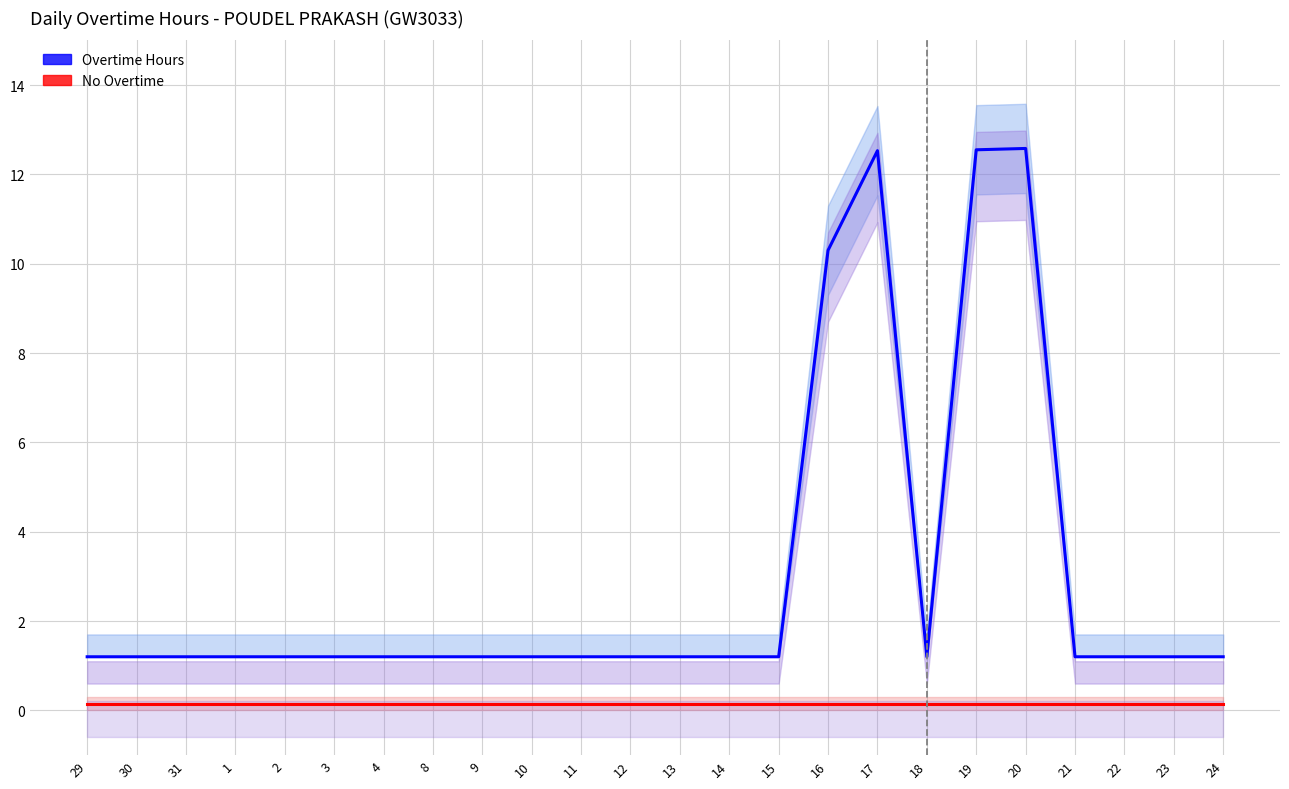

At how many categories does at least one series exceed 0?

24